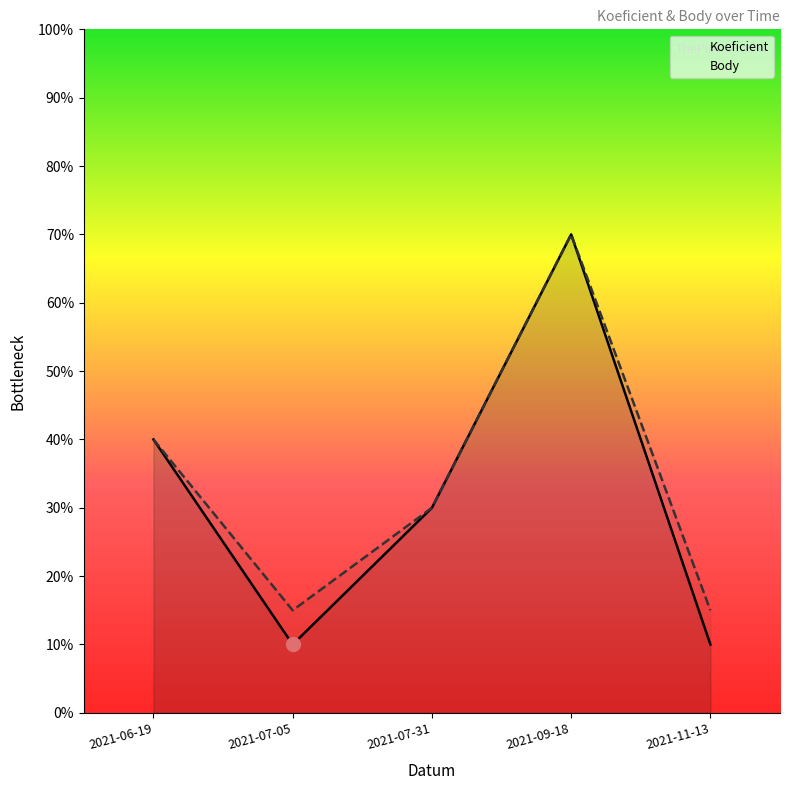

What position from the left is 2021-11-13?

5